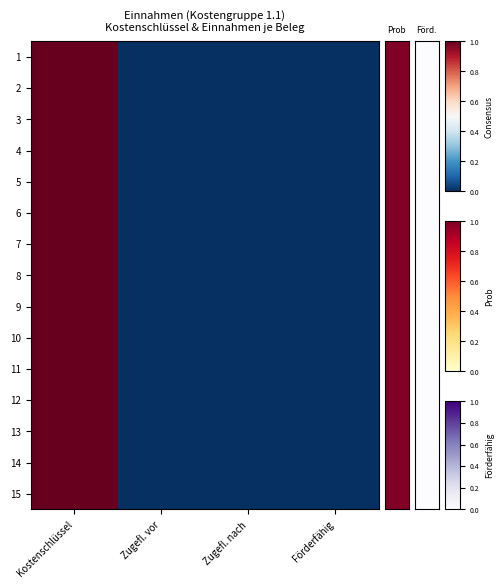

What is the greatest value displayed?

1